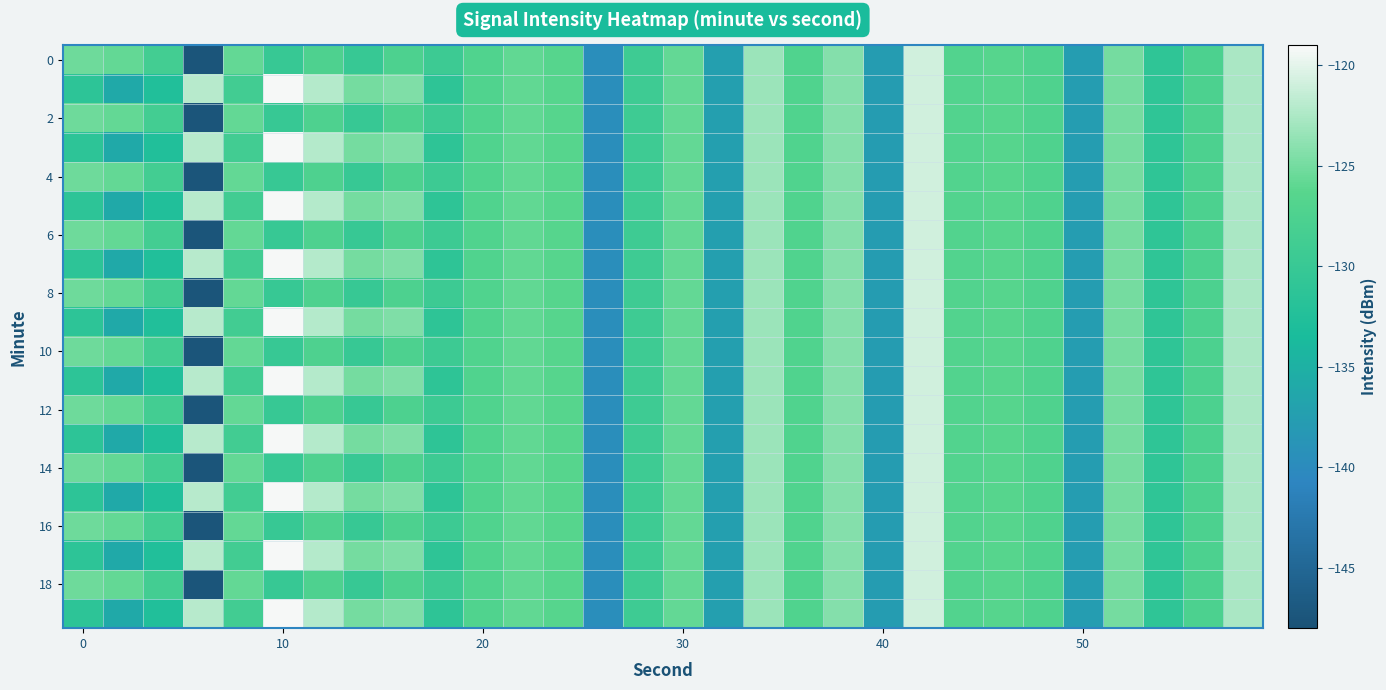

Count the number of categories in the chart.

30